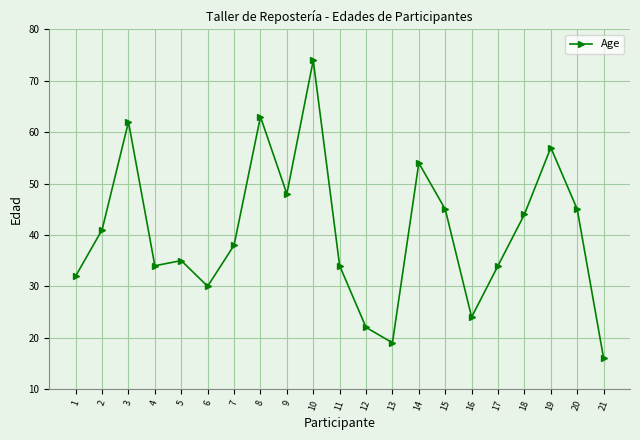

Which label corresponds to the largest value in the chart?

10